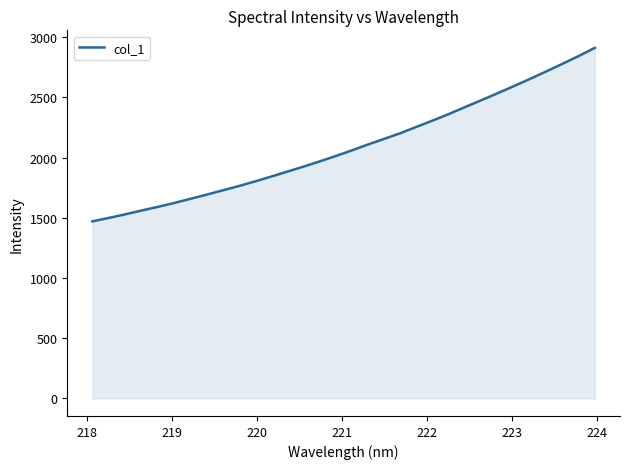

Does the chart have visible grid lines?

No